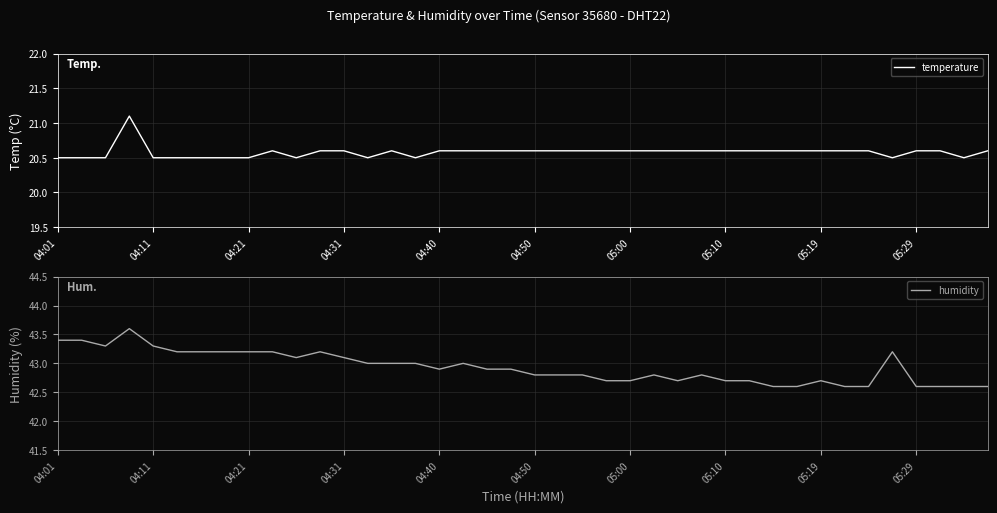

The value of humidity at 04:21 is 56.8. True or false?

False